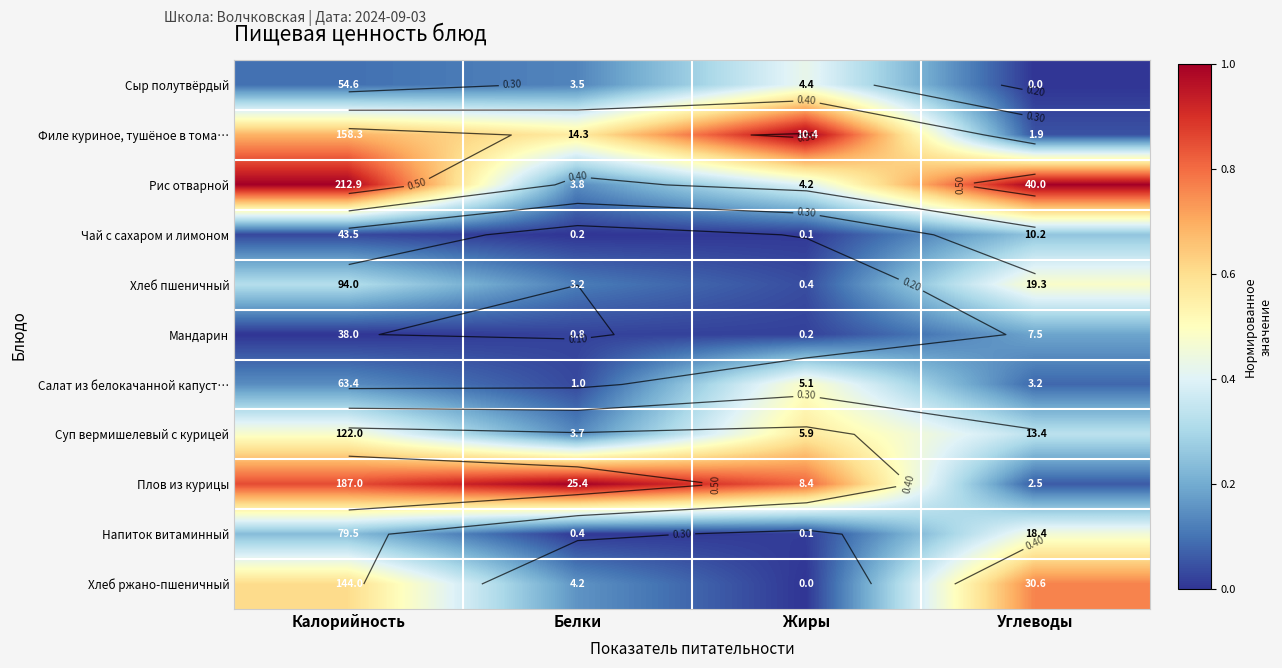

Count the number of data series in this chart.

11